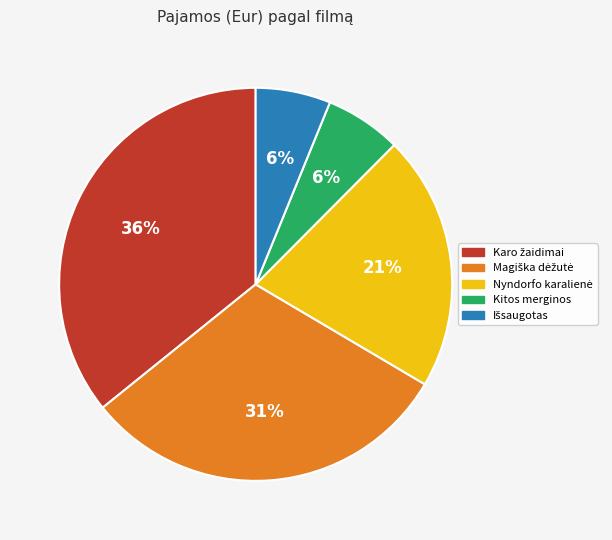

To the nearest percent, what is the average slice percentage?

20%